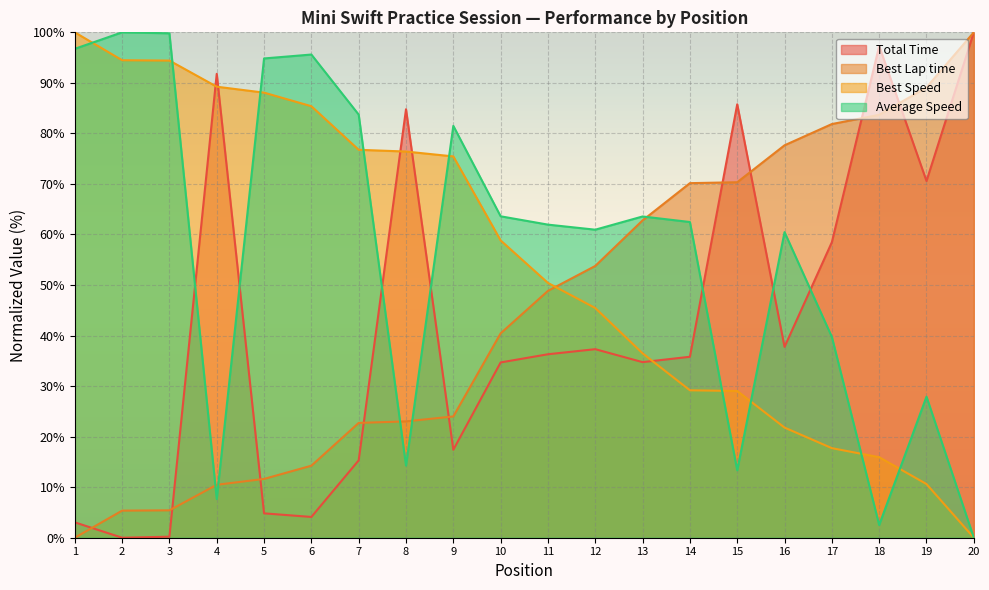

List the series in order of their peak value, lowest first.

Best Speed, Best Lap time, Average Speed, Total Time